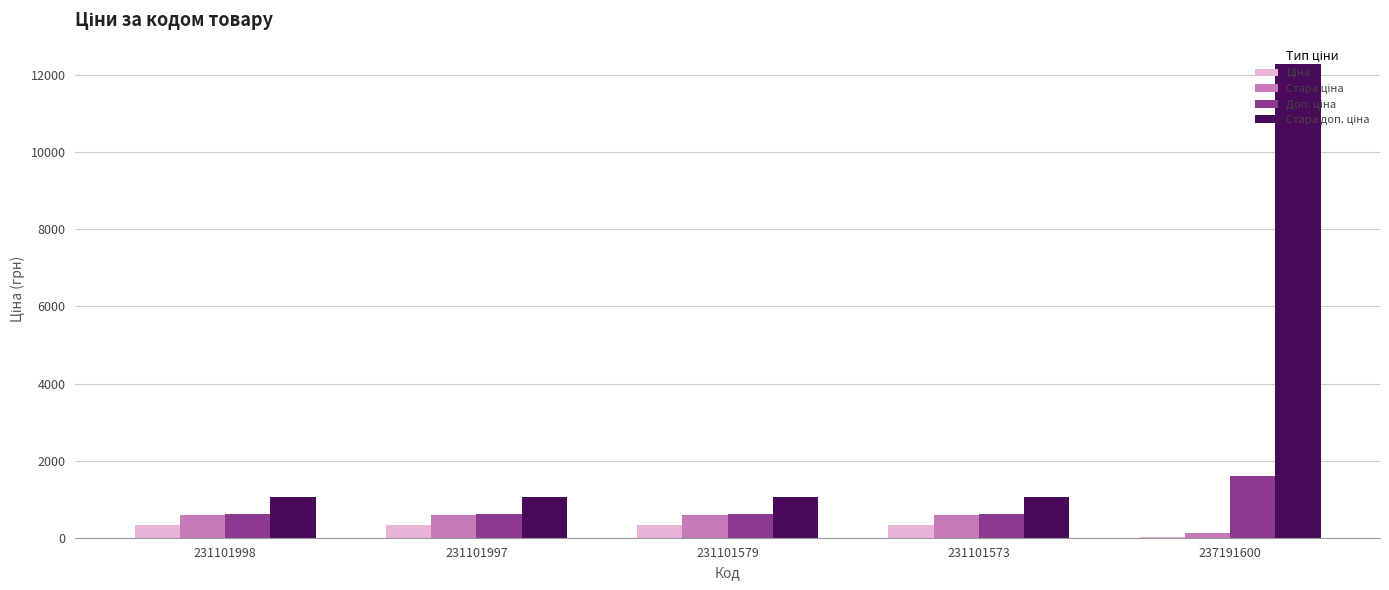

At which category is the sum across all series the highest?

237191600